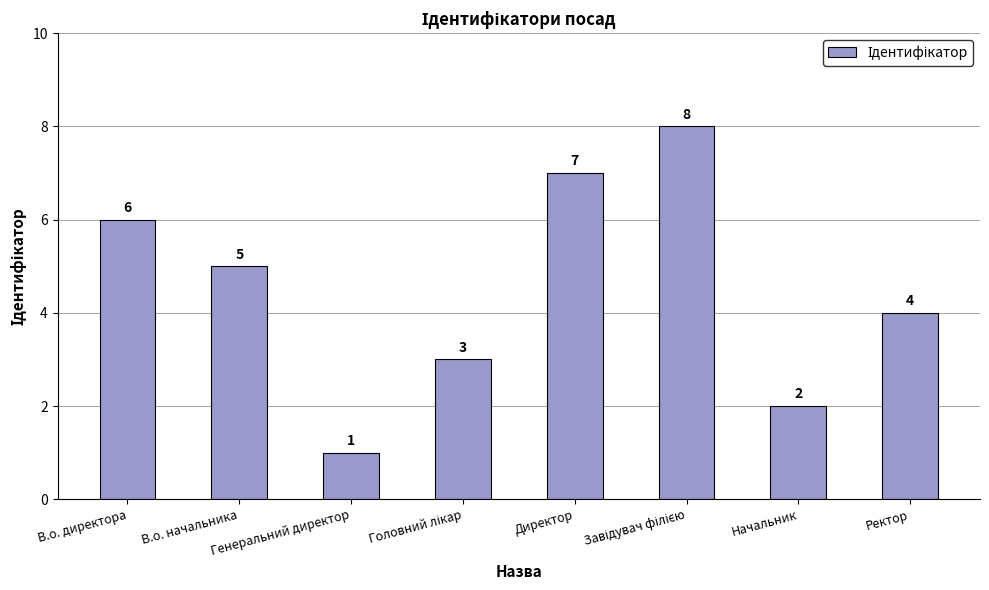

Reading right to left, transcribe all the data shown in this chart.

4	2	8	7	3	1	5	6